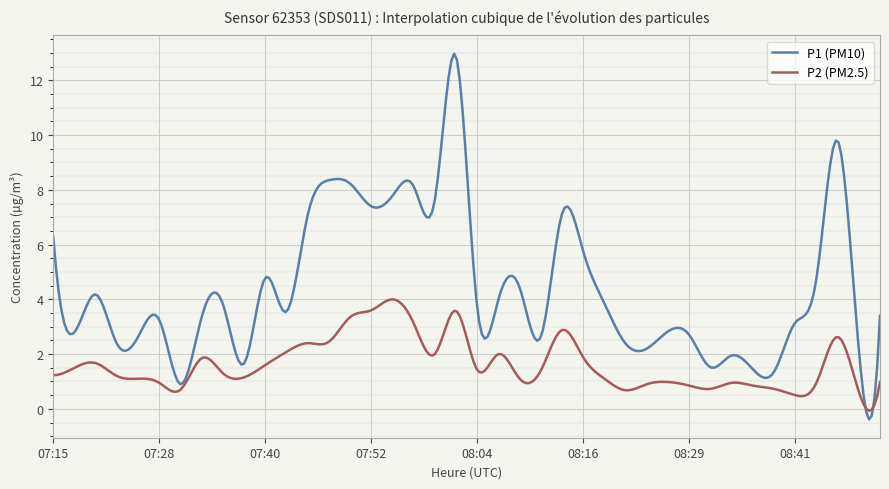

Which series has the largest total across all categories?

P1 (PM10)